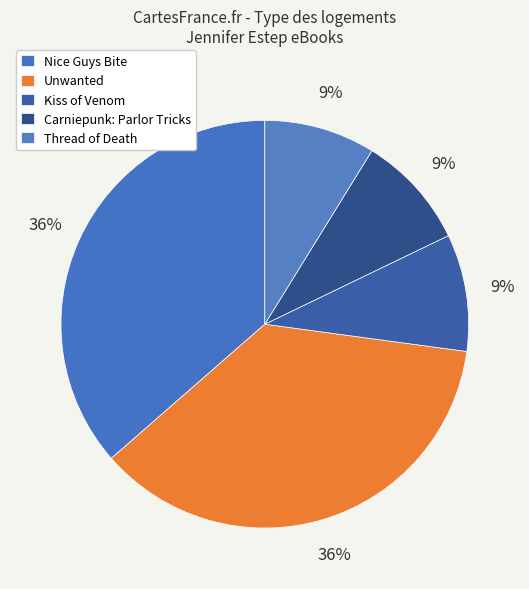

Count the number of slices in the pie.

5